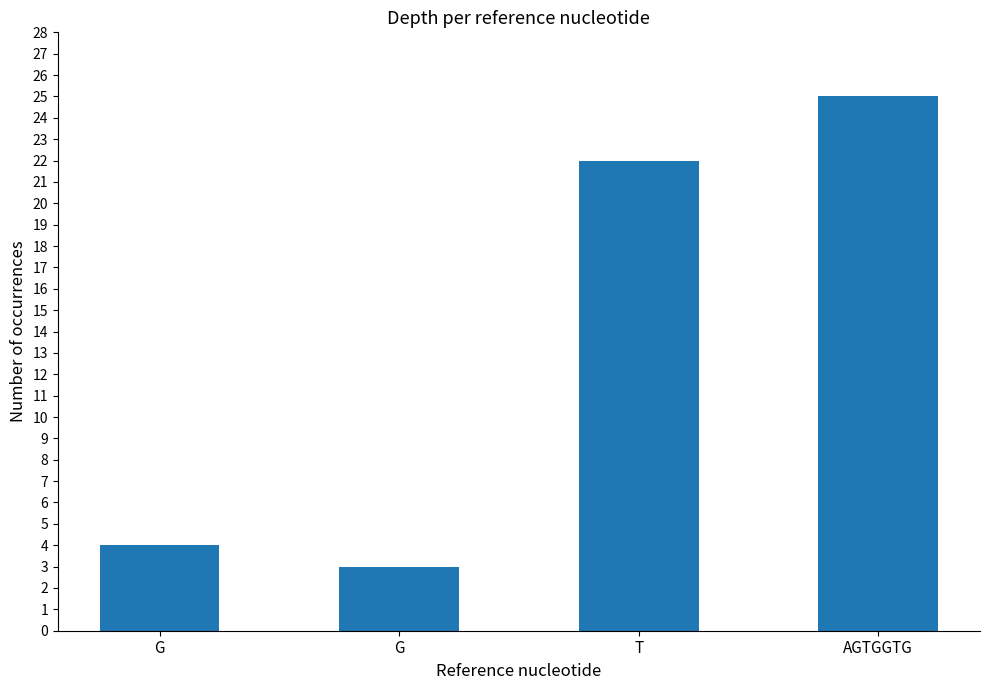

What is the difference between the maximum and minimum values?

22